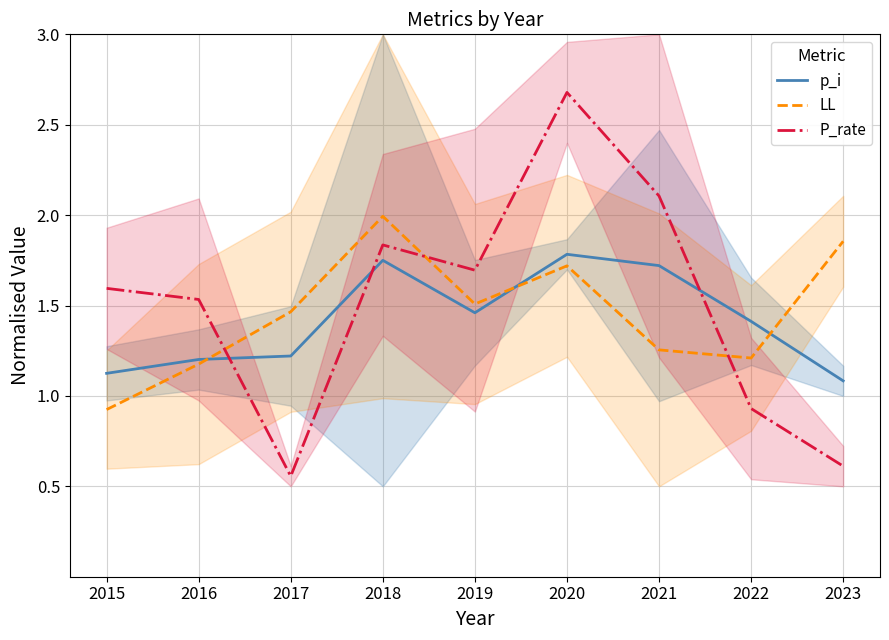

Where is the first local minimum for LL?

2019